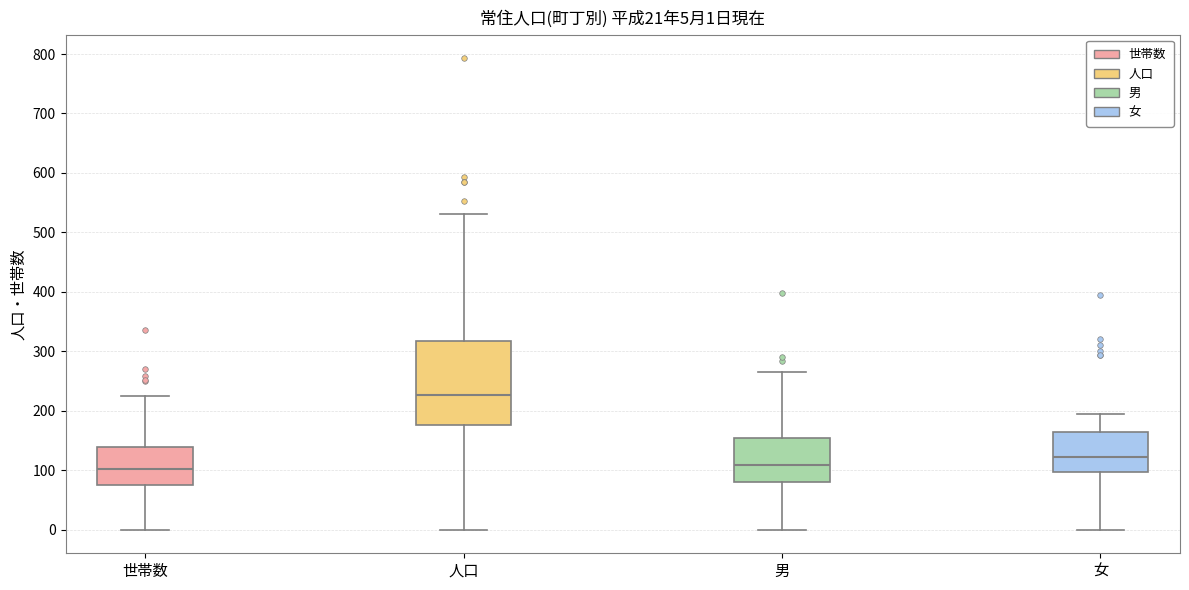

Comparing the boxes themselves (not the whiskers), which one is the tallest?

人口